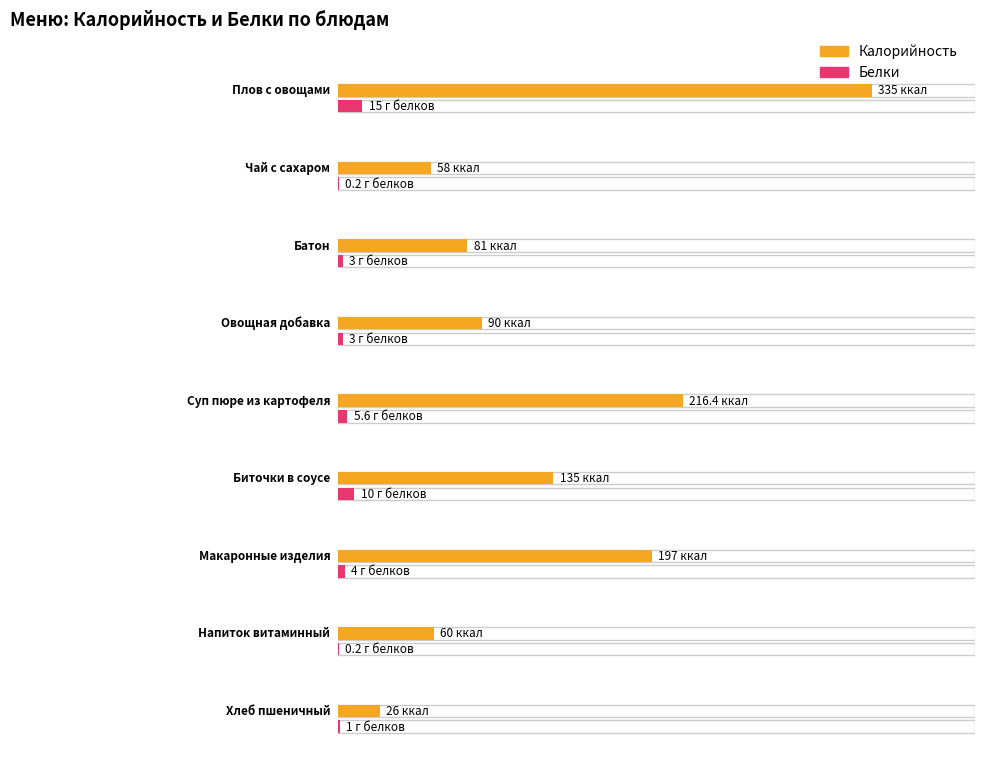

At how many categories does at least one series exceed 147?

3